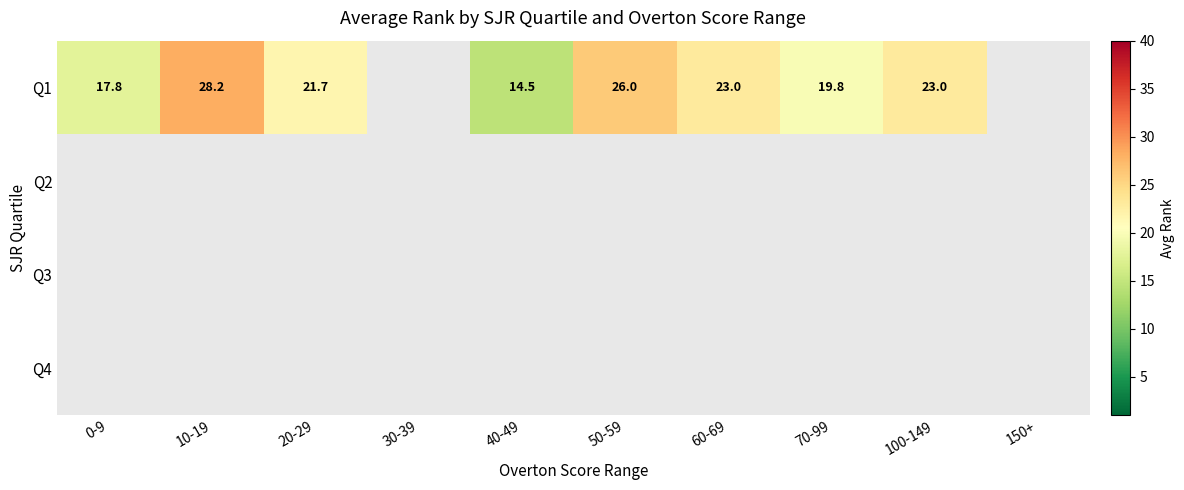

Between 10-19 and 40-49, which series saw the biggest shift?

Q1